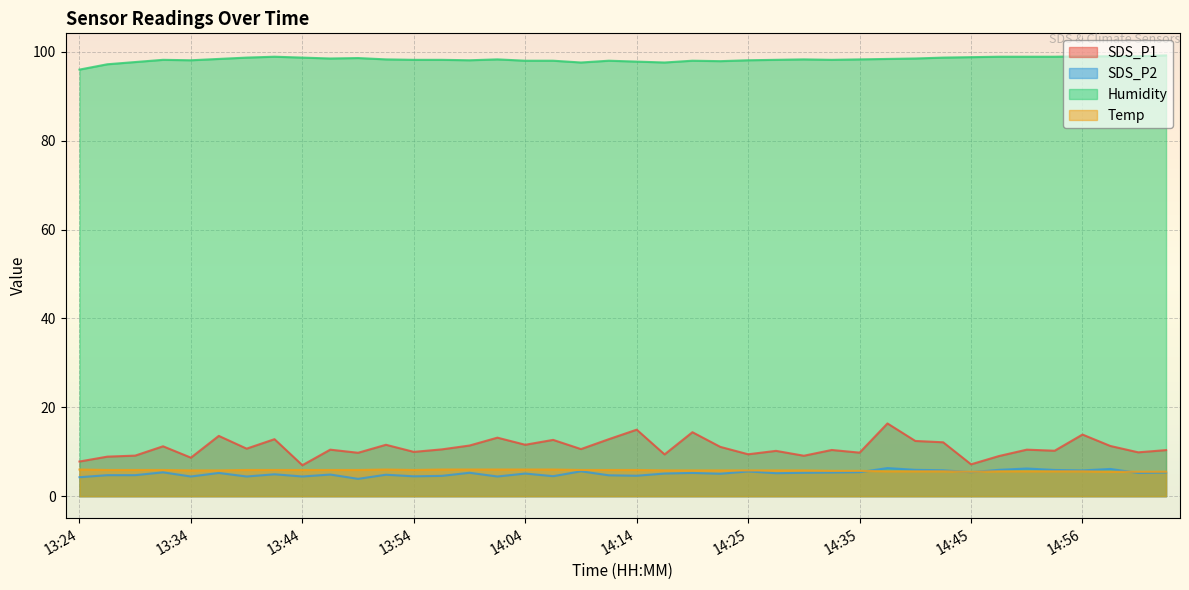

How many interior local valleys does the SDS_P1 series have?

14